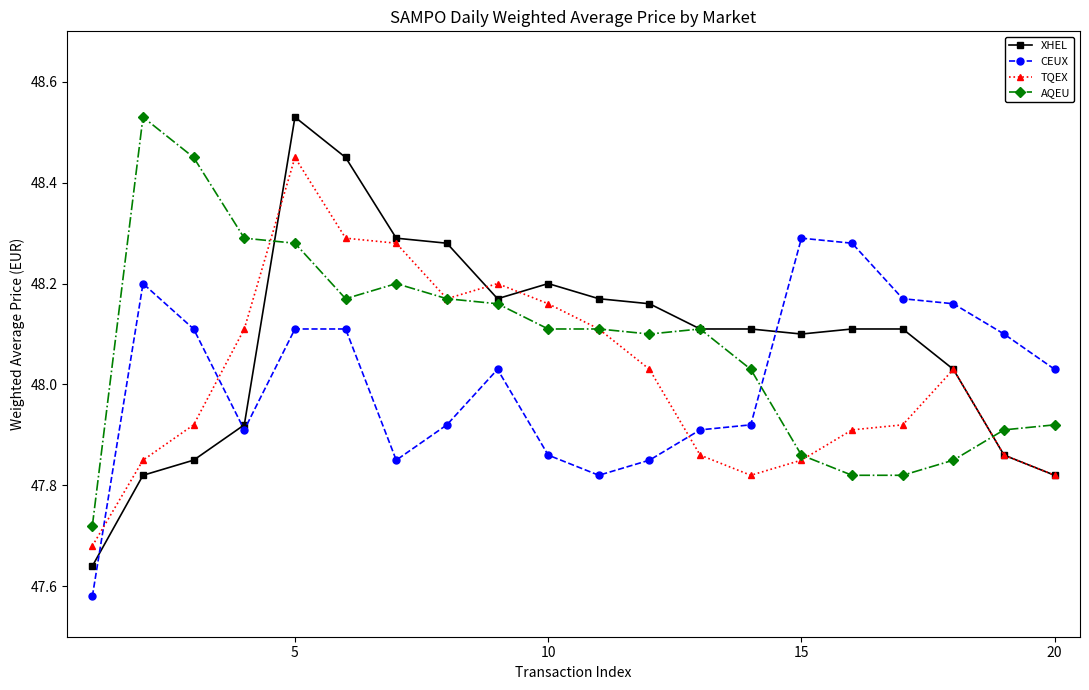

What is the difference between the second highest and second lowest values in the TQEX series?

0.5